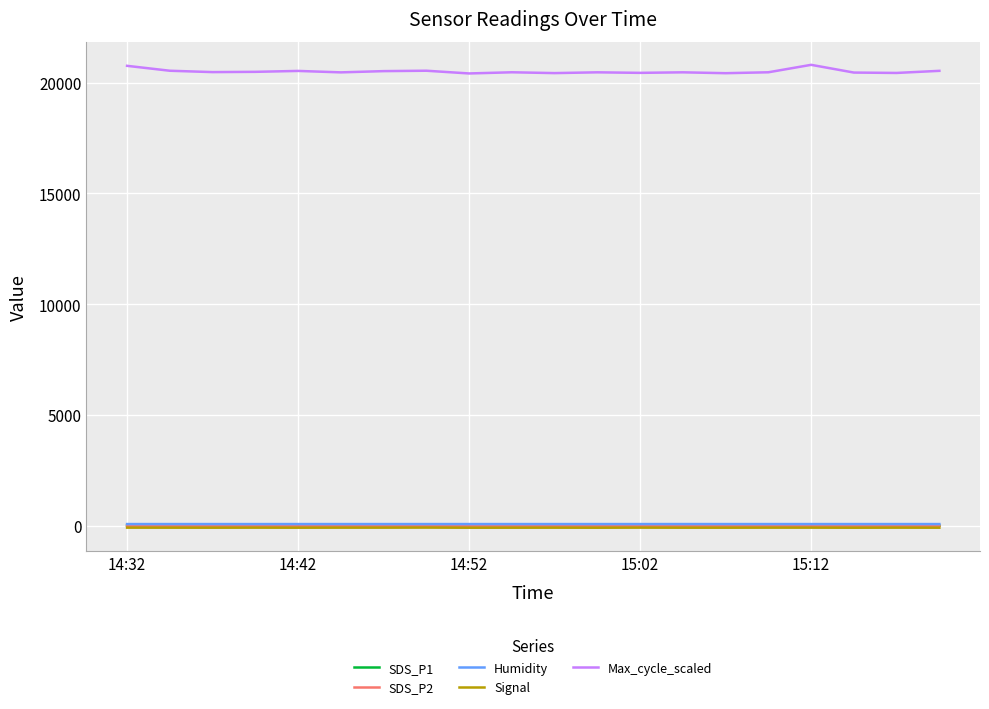

True or false: Max_cycle_scaled and Signal intersect in this chart.

False